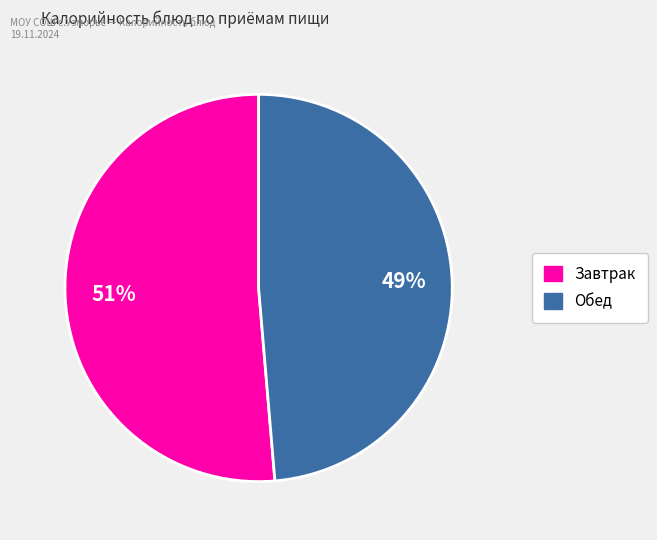

Count the number of slices in the pie.

2